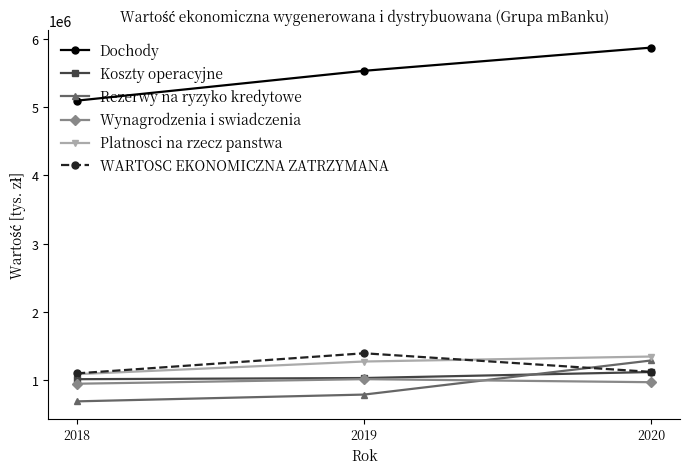

What is the value of the WARTOSC EKONOMICZNA ZATRZYMANA point at the 1st from the left?

1103906